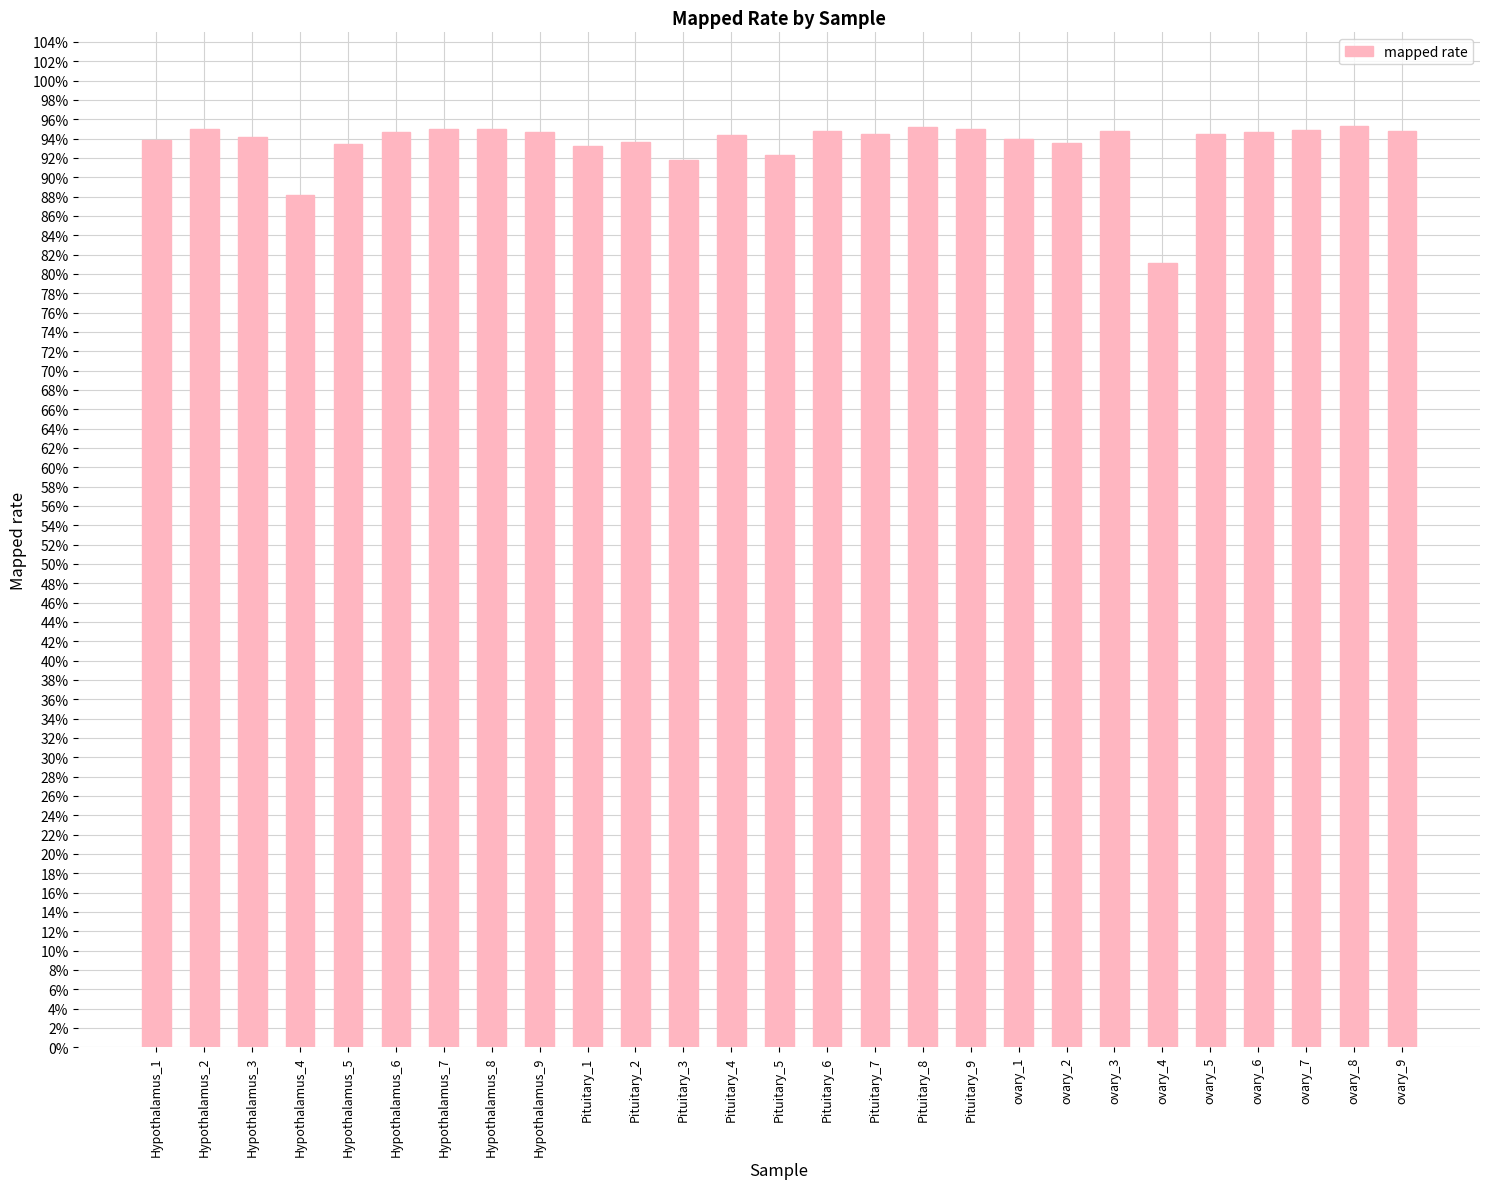

What value does the data have at Pituitary_5?

0.9